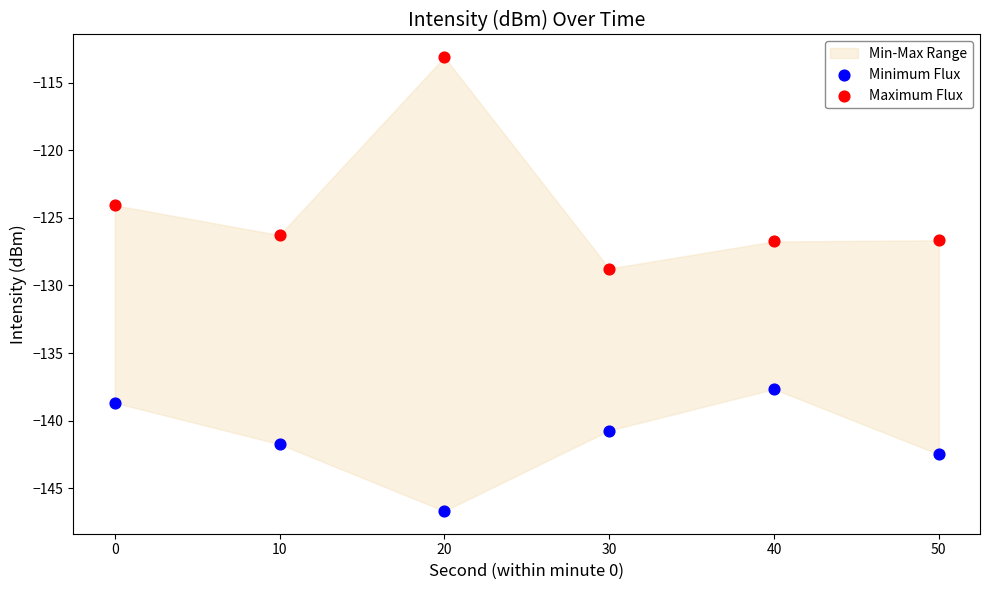

In the Maximum Flux series, what Y value is closest to -120?

-124.1